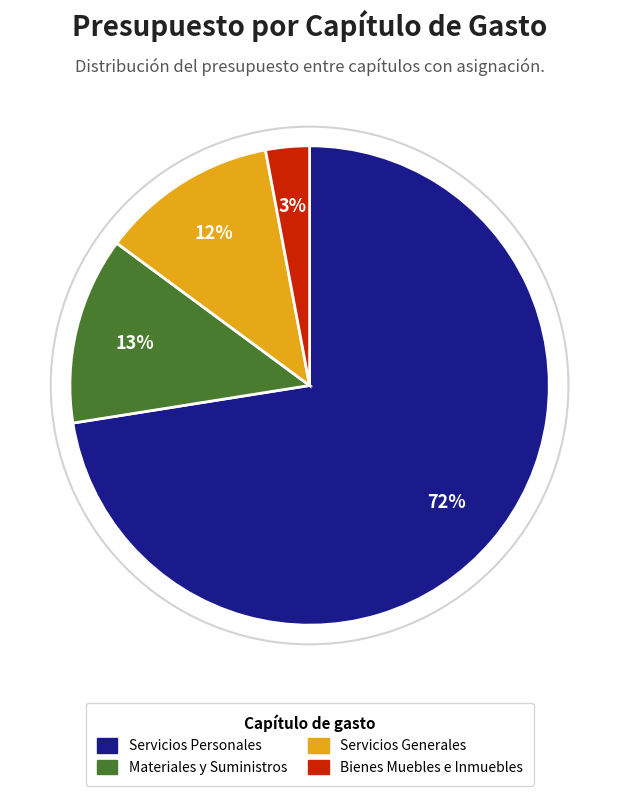

How many segments does this pie chart have?

4